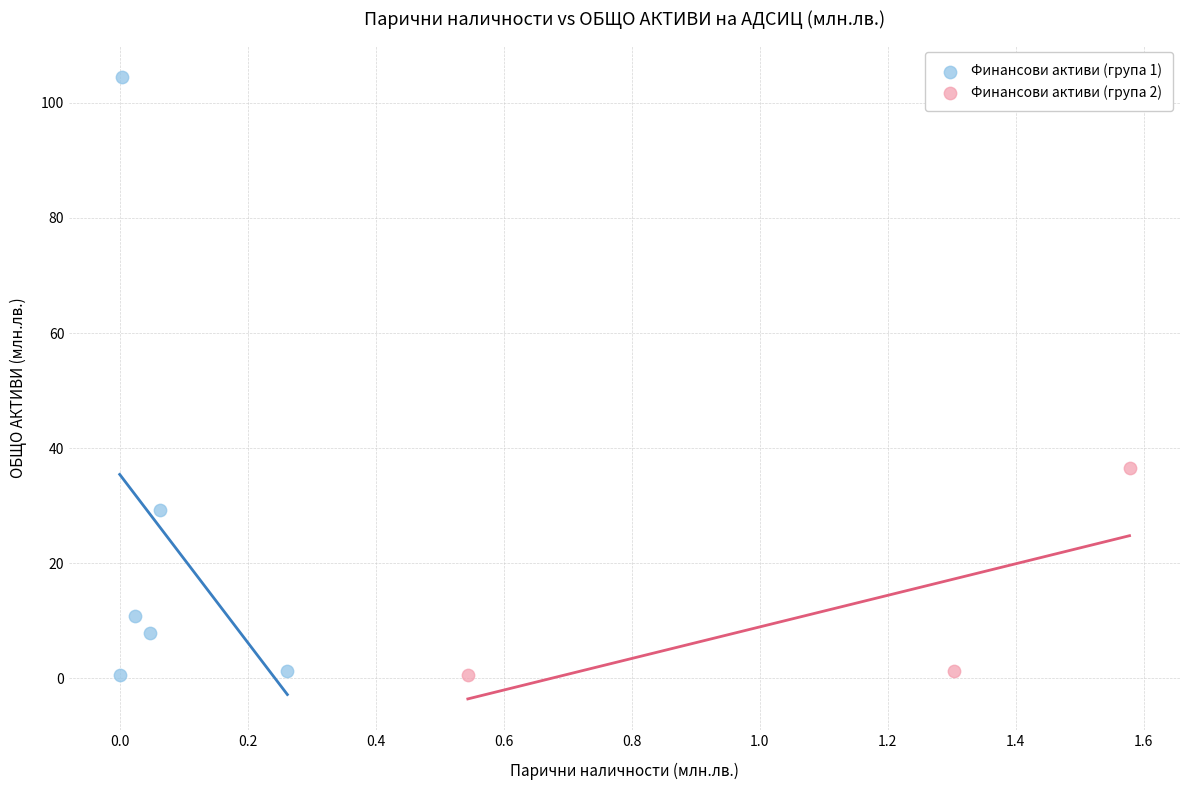

Which series contains the highest Y value?

Финансови активи (група 1)